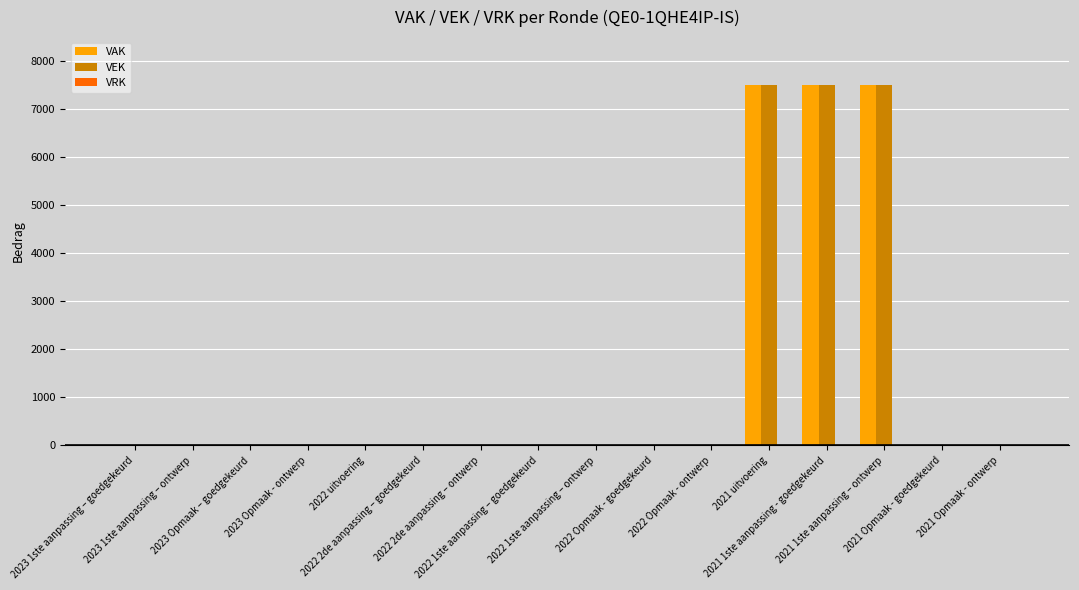

What is the sum of all VEK values?

22500